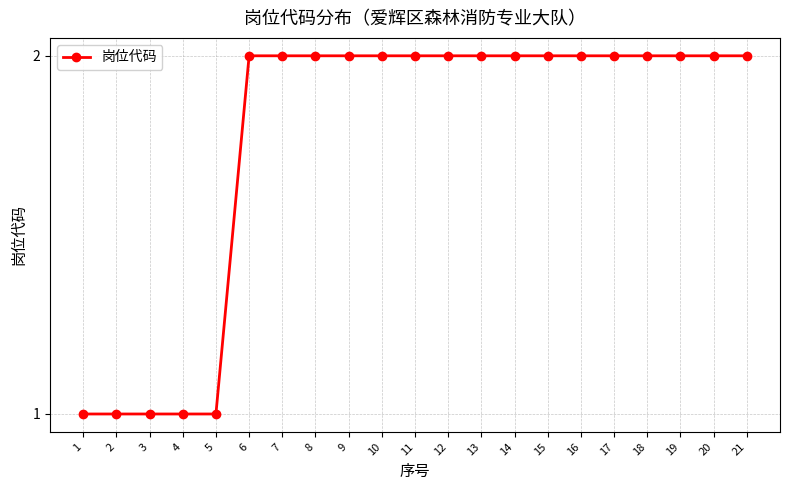

True or false: the data shows 3 at 16.

False